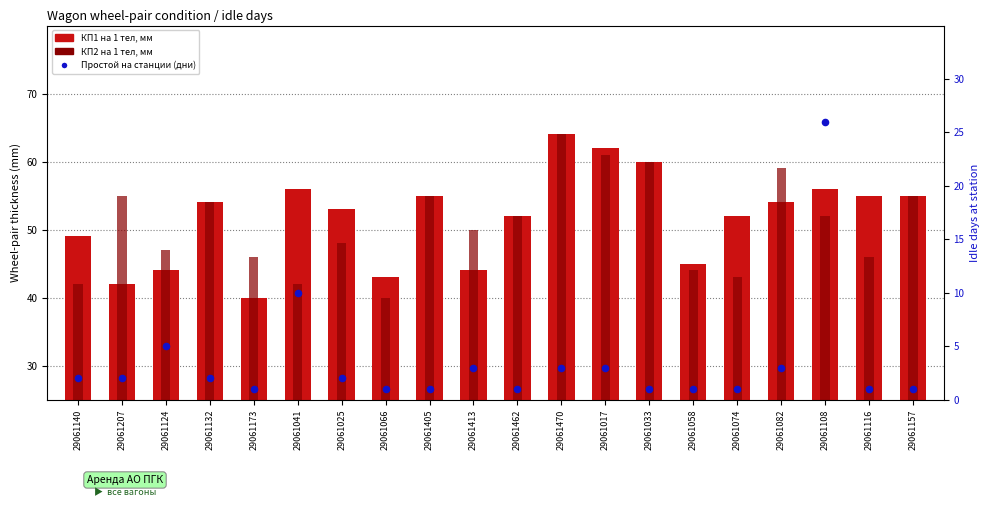

What are all the series names shown in the legend?

КП1 на 1 тел, мм, КП2 на 1 тел, мм, Простой на станции (дни)